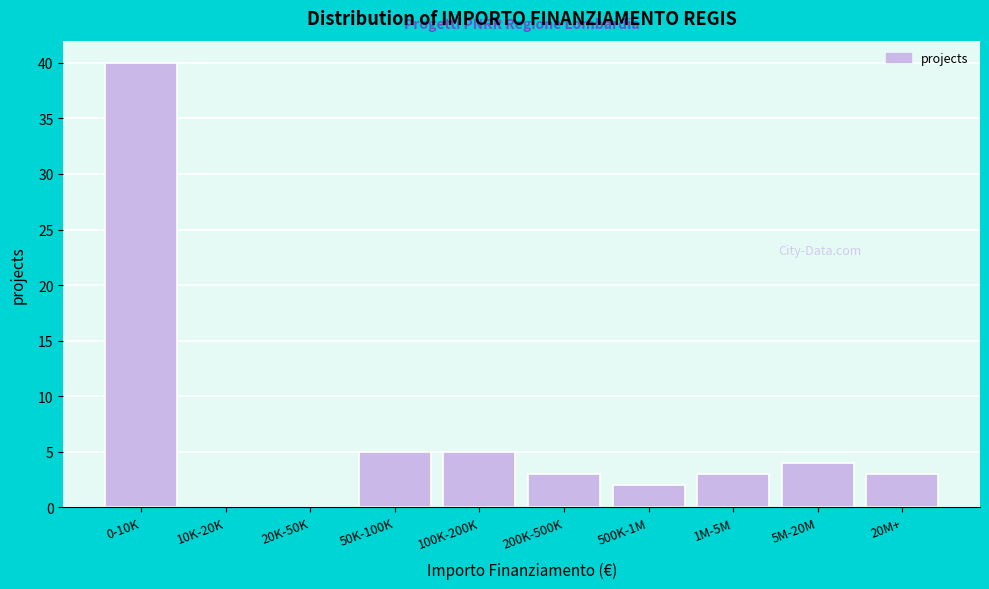

Reading left to right, list all the values displayed in this chart.

0-10K=40	10K-20K=0	20K-50K=0	50K-100K=5	100K-200K=5	200K-500K=3	500K-1M=2	1M-5M=3	5M-20M=4	20M+=3